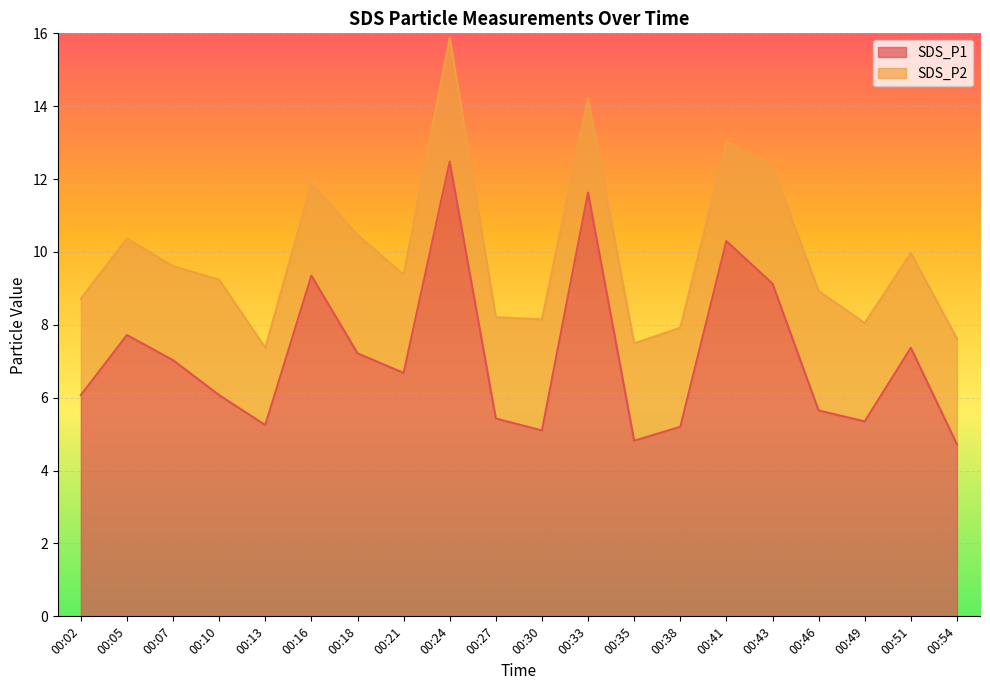

At which category does the data reach its first local peak?

00:05